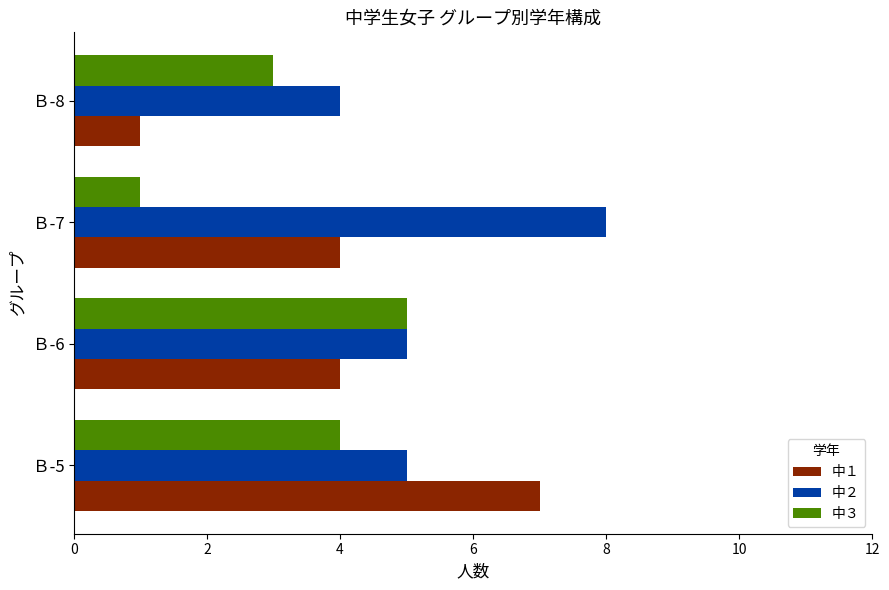

True or false: 中３ has a value of 1 at Ｂ-7.

True